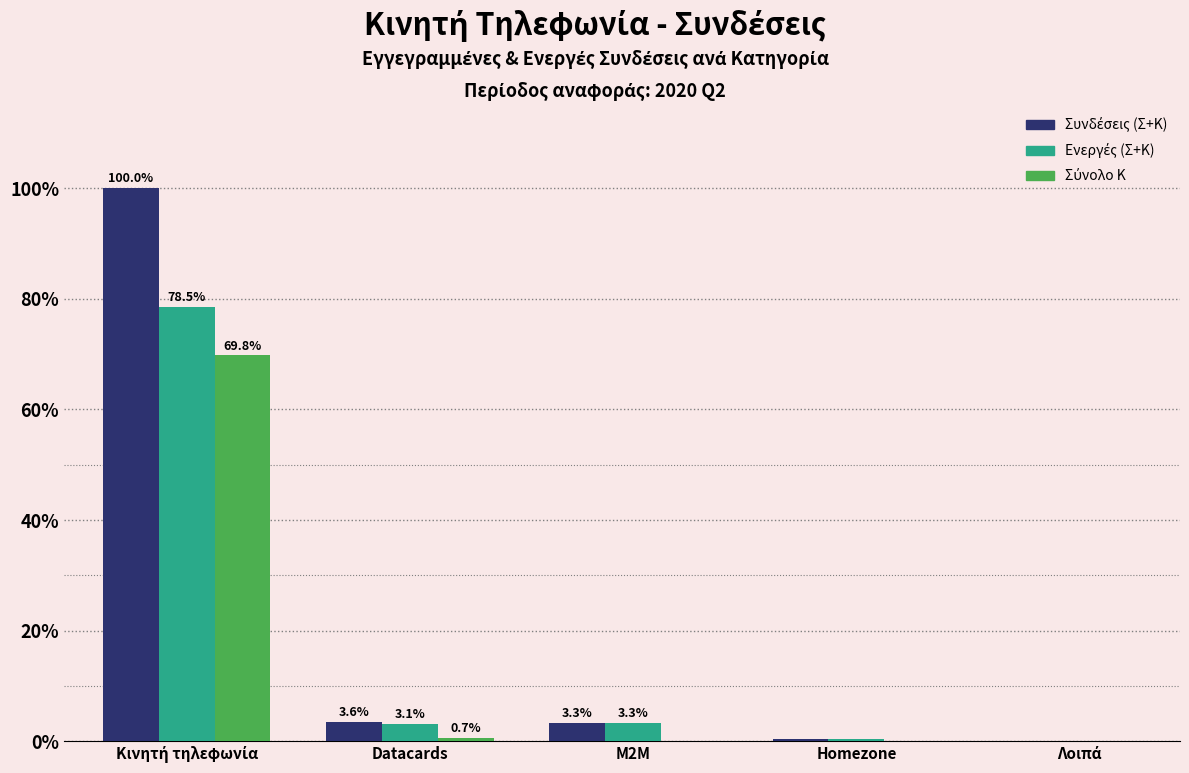

What is the total value across all series at M2M?

6.6